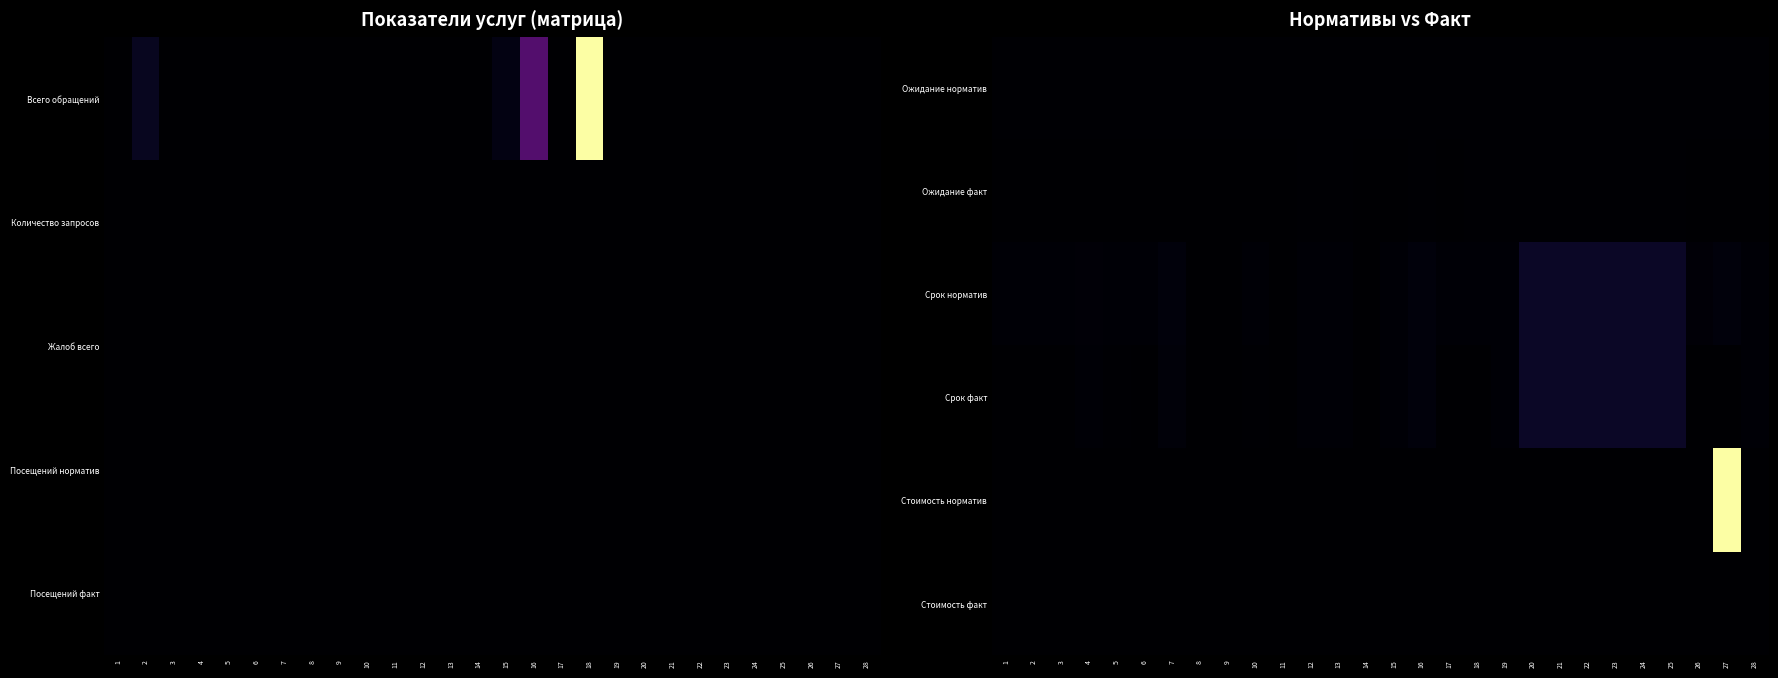

Is the value of Ожидание норматив at 4 greater than the value of Срок норматив at 27?

No